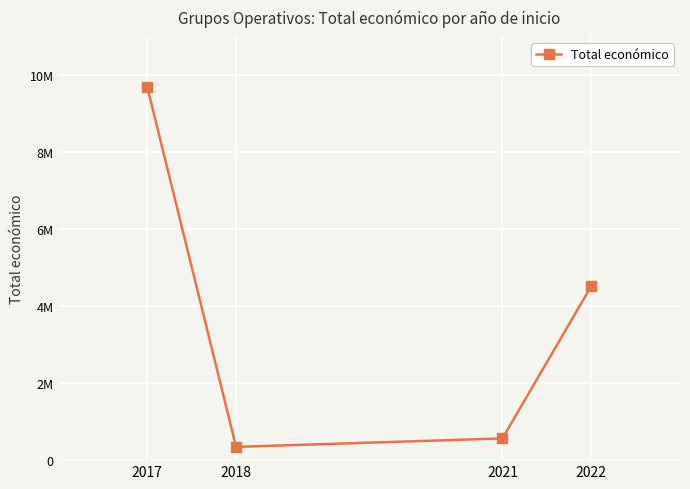

Which category has the lowest value across all series?

2018